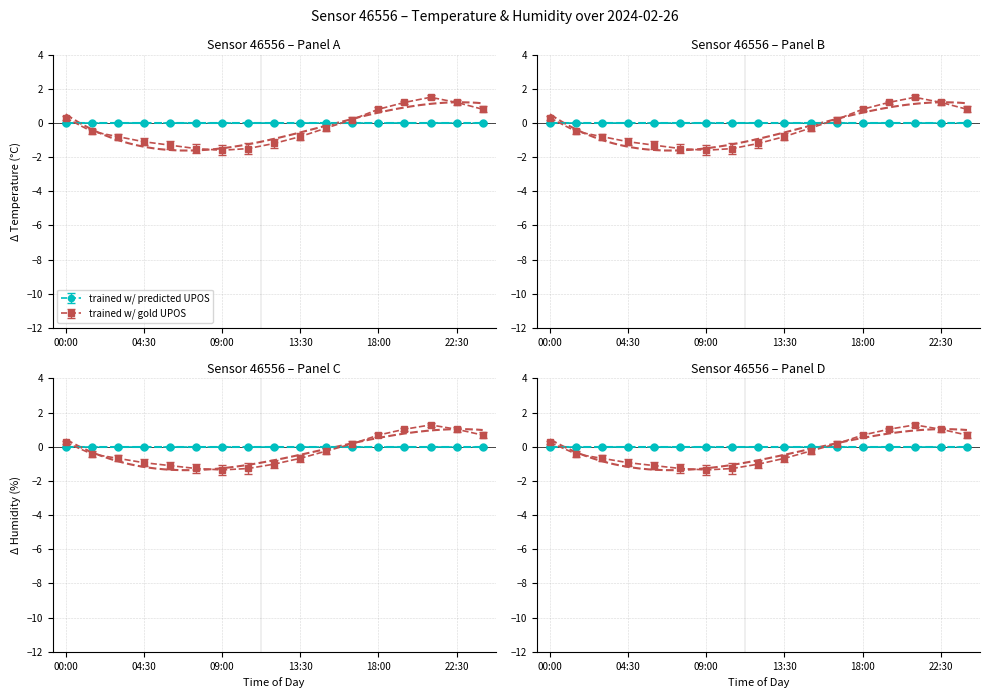

Where is the data nearest to the value 0?

16:30